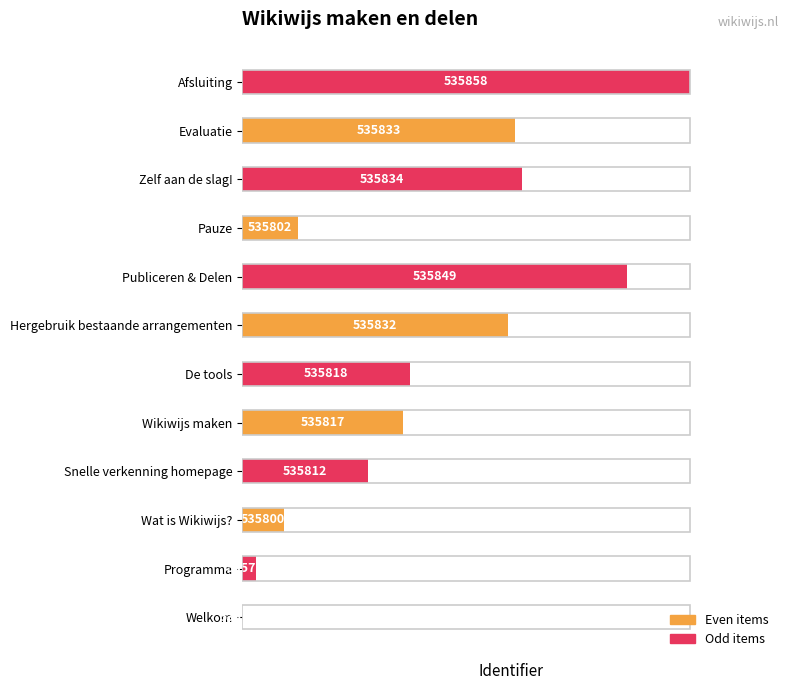

Rank the categories by value from lowest to highest.

Welkom, Programma, Wat is Wikiwijs?, Pauze, Snelle verkenning homepage, Wikiwijs maken, De tools, Hergebruik bestaande arrangementen, Evaluatie, Zelf aan de slag!, Publiceren & Delen, Afsluiting